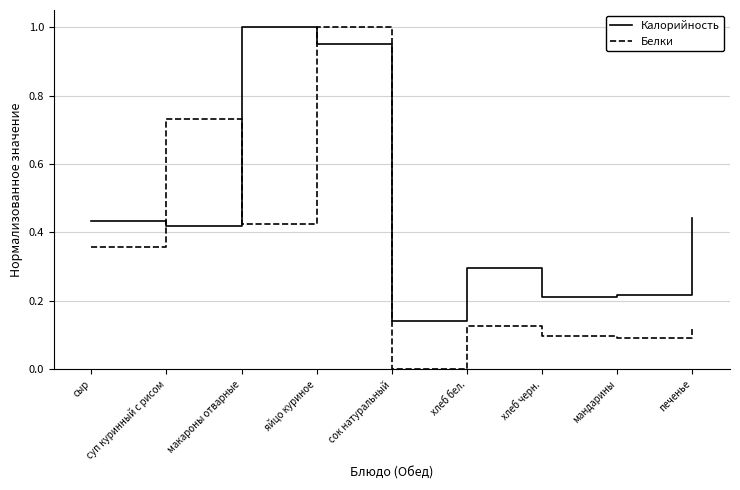

Is it true that Калорийность equals 0.3 at хлеб бел.?

True